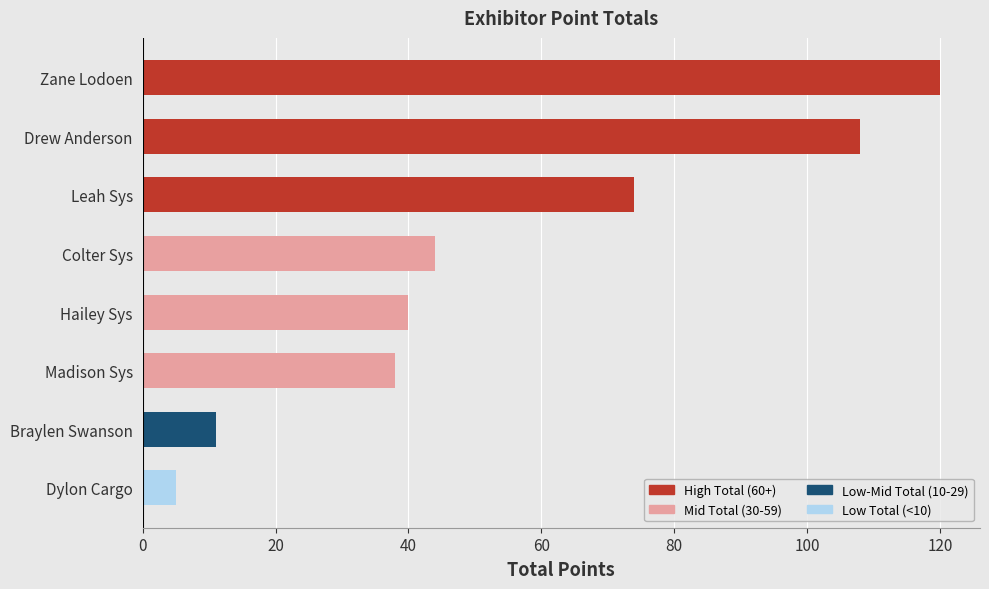

At which label is the value closest to 62?

Leah Sys